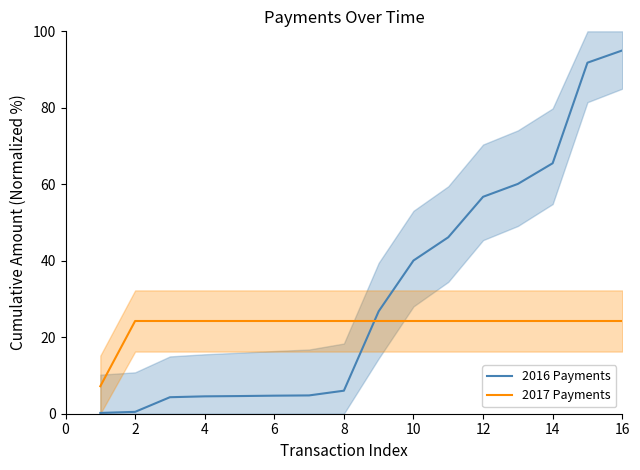

True or false: 2017 Payments has a value of 15.8 at 10.

False